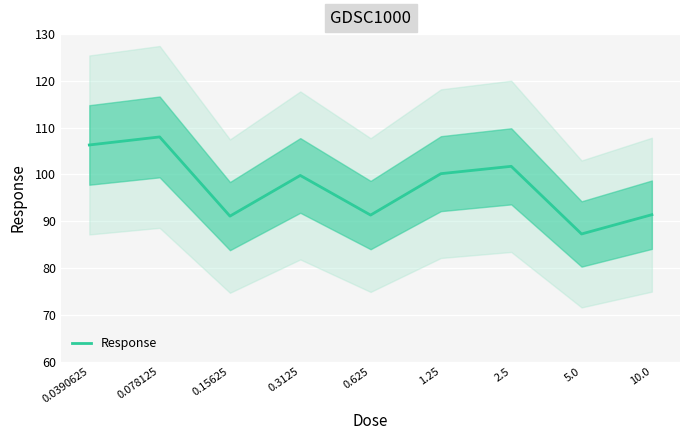

What is the average value?

97.4